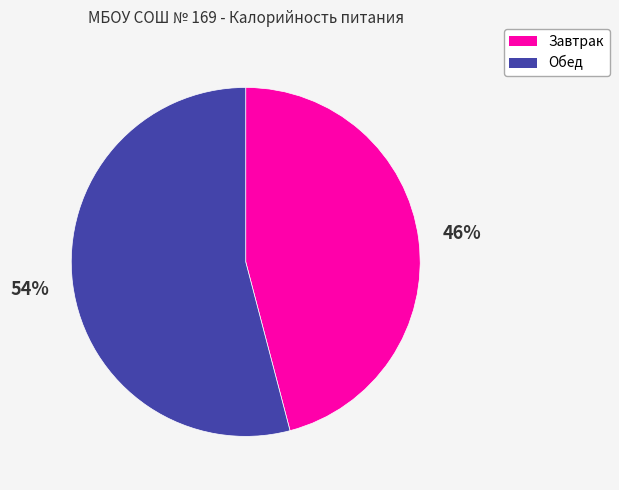

To the nearest percent, what is the combined percentage of Обед and Завтрак?

100%